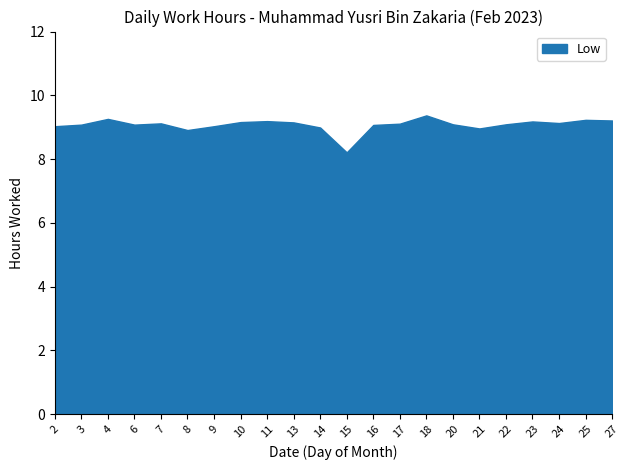

What is the minimum value shown in the chart?

8.2